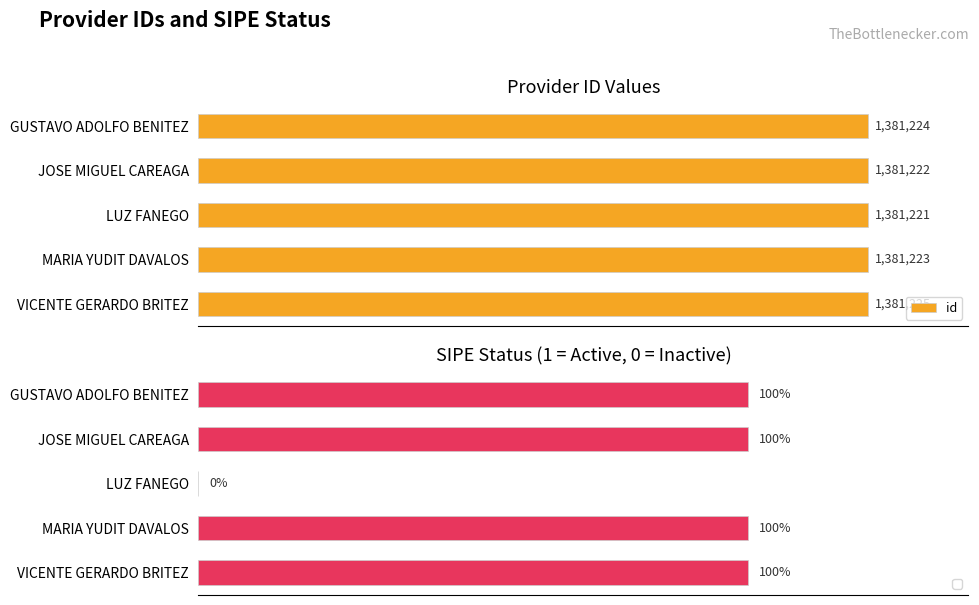

Which category has the highest value in the id series?

VICENTE GERARDO BRITEZ